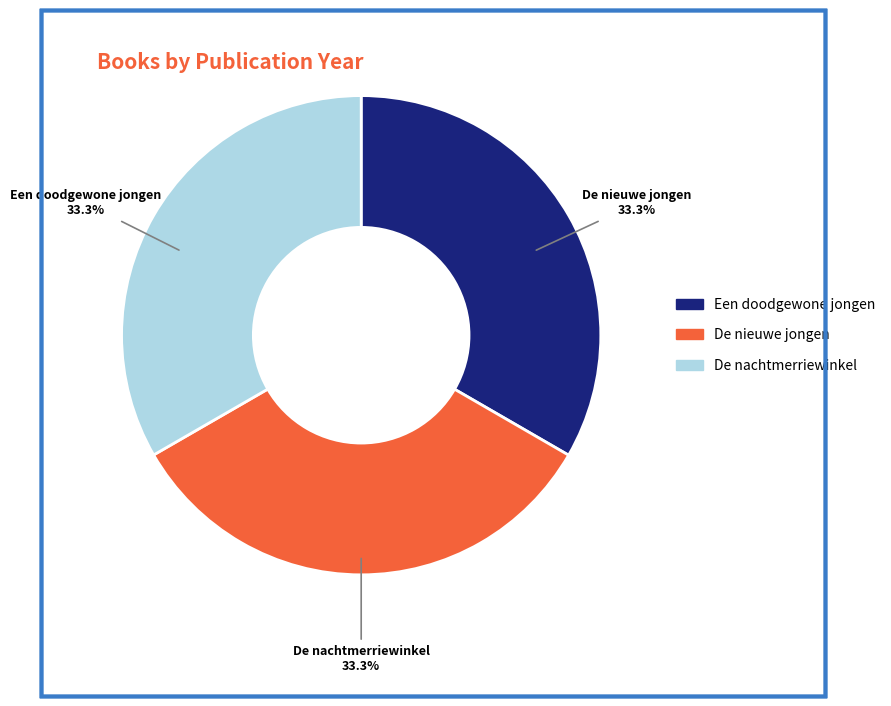

To the nearest percent, what is the combined percentage of De nieuwe jongen and Een doodgewone jongen?

67%